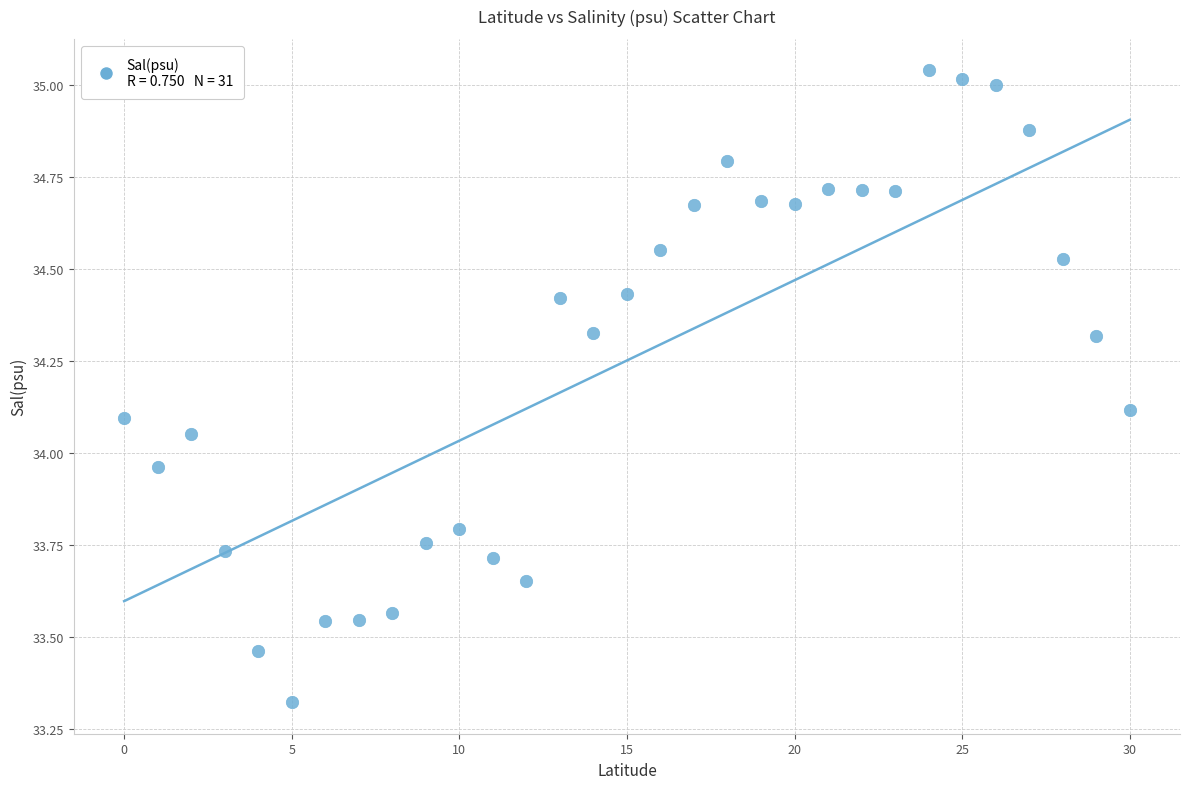

What is the range of Y values (max minus min)?

1.7